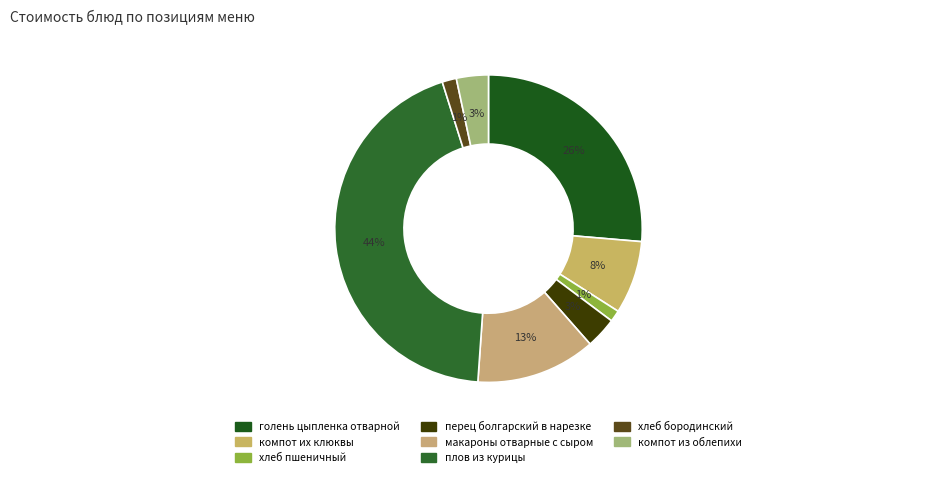

Do компот их клюквы and макароны отварные с сыром together represent more than half of the pie?

No